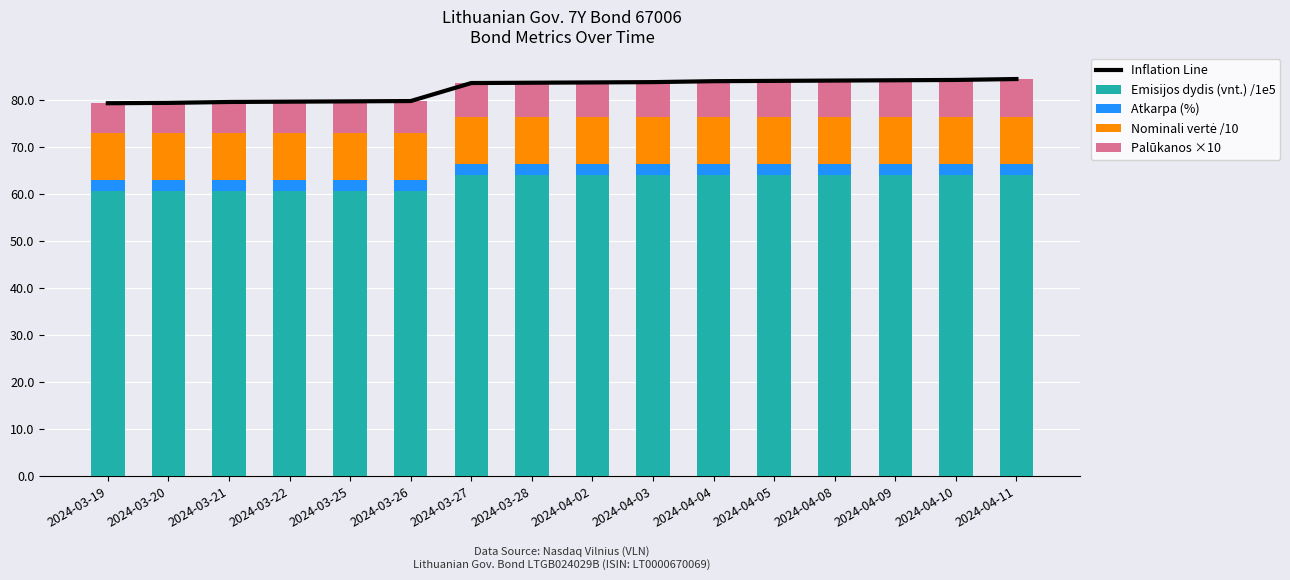

Which category has the lowest value in the Palūkanos ×10 series?

2024-03-19